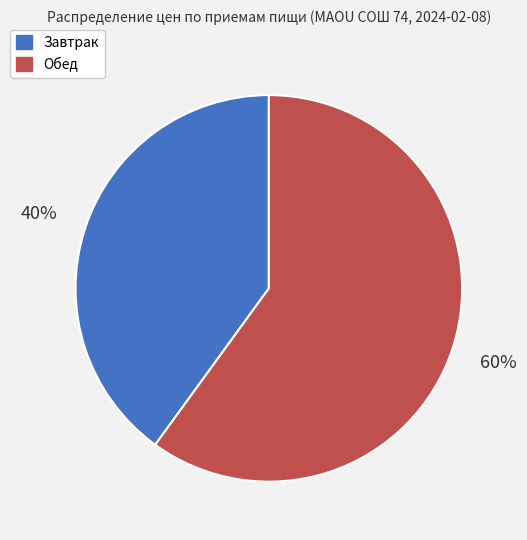

What is the smallest slice in the pie chart?

Завтрак